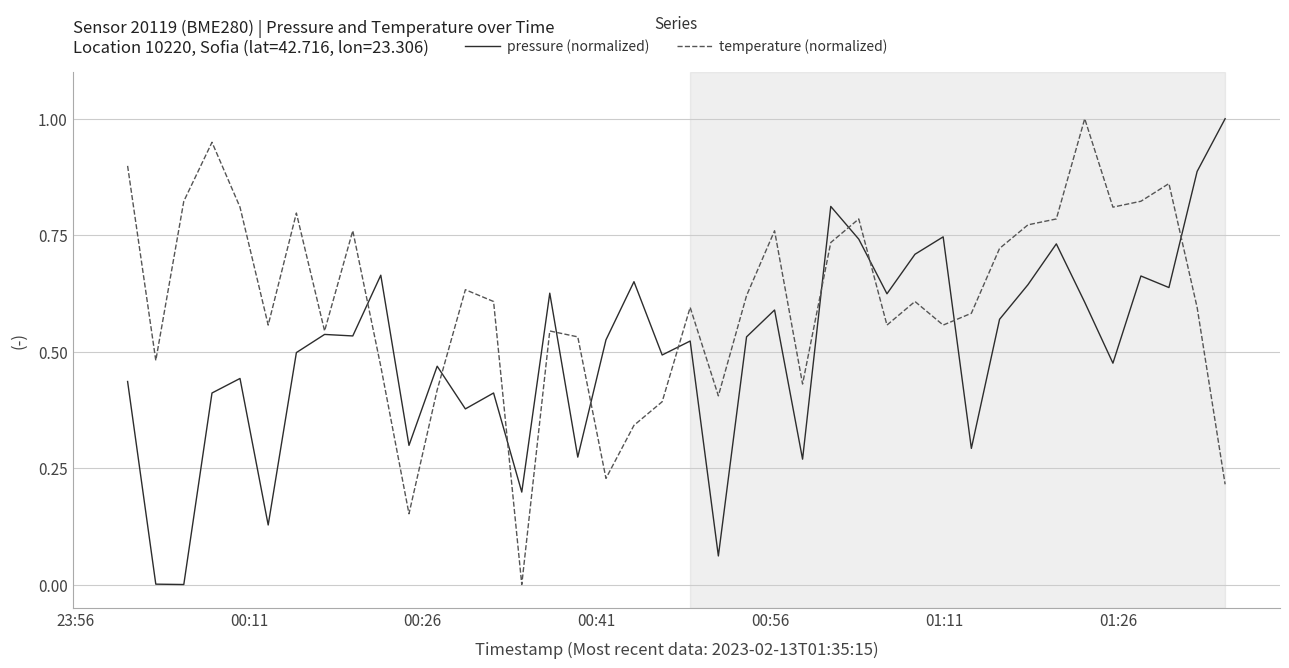

True or false: pressure (normalized) and temperature (normalized) intersect in this chart.

True